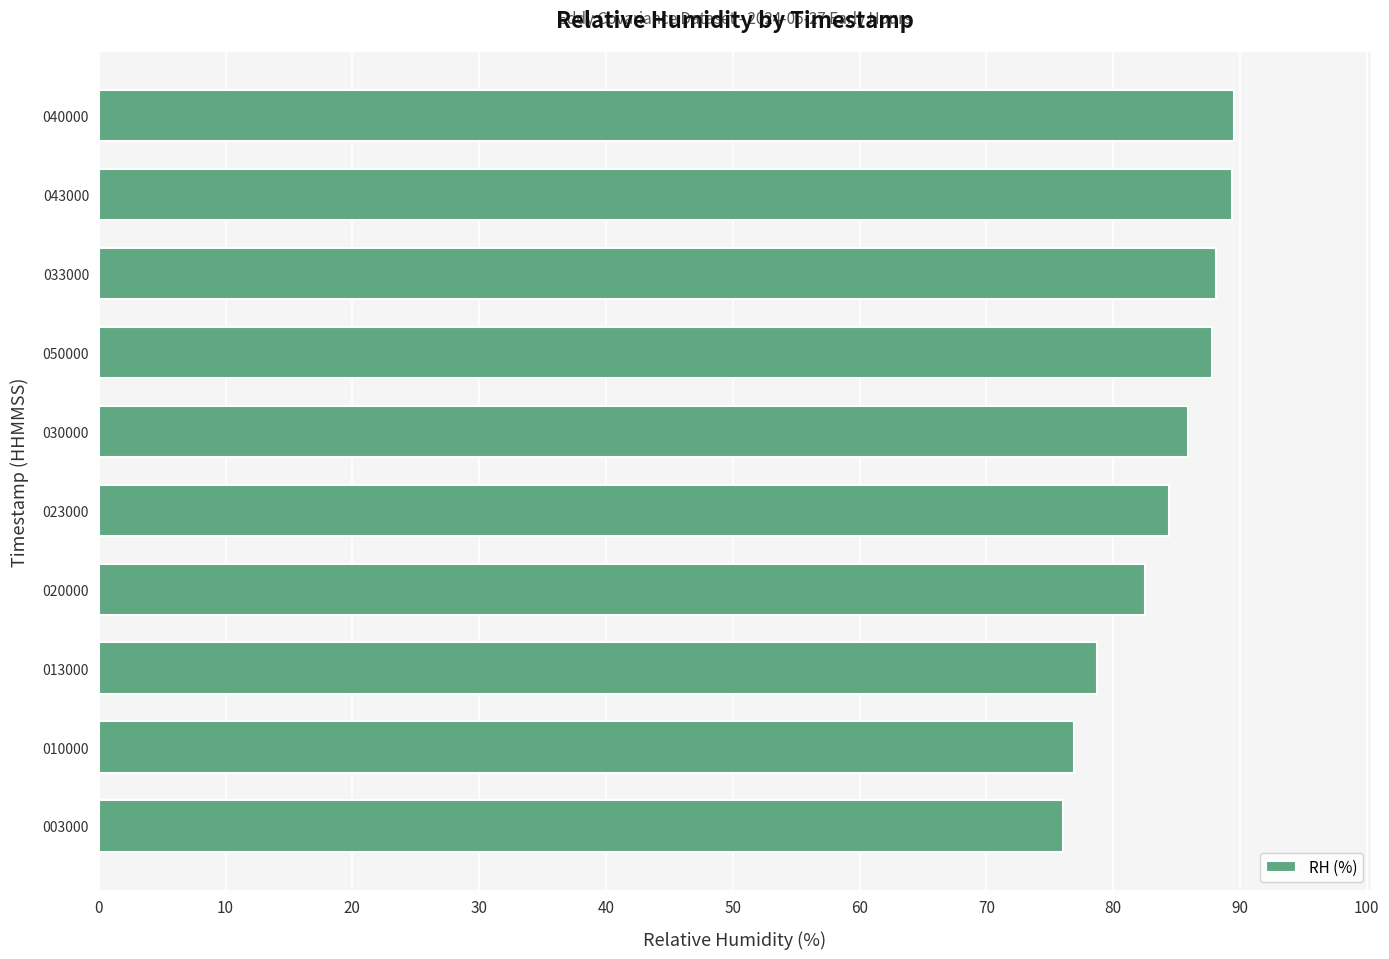

What is the maximum value shown in the chart?

89.6